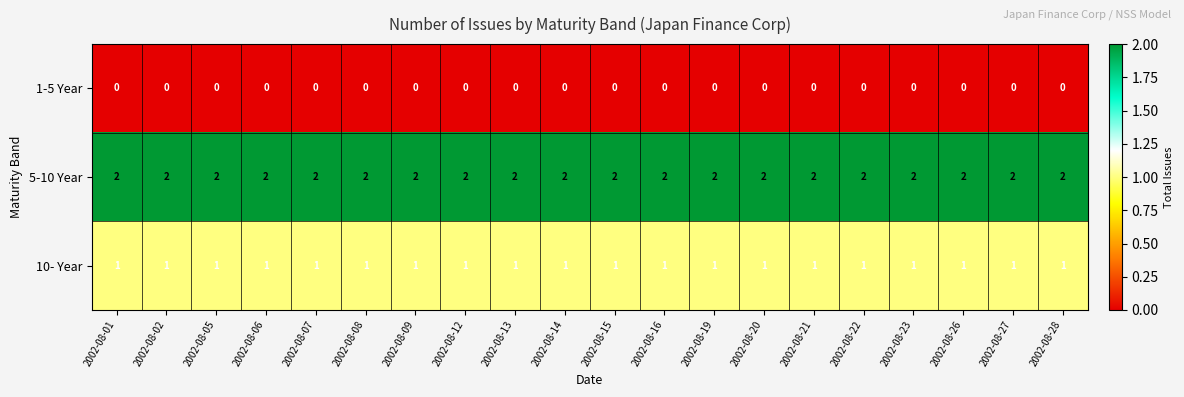

What is the spread (max minus min) of values at 2002-08-07?

2